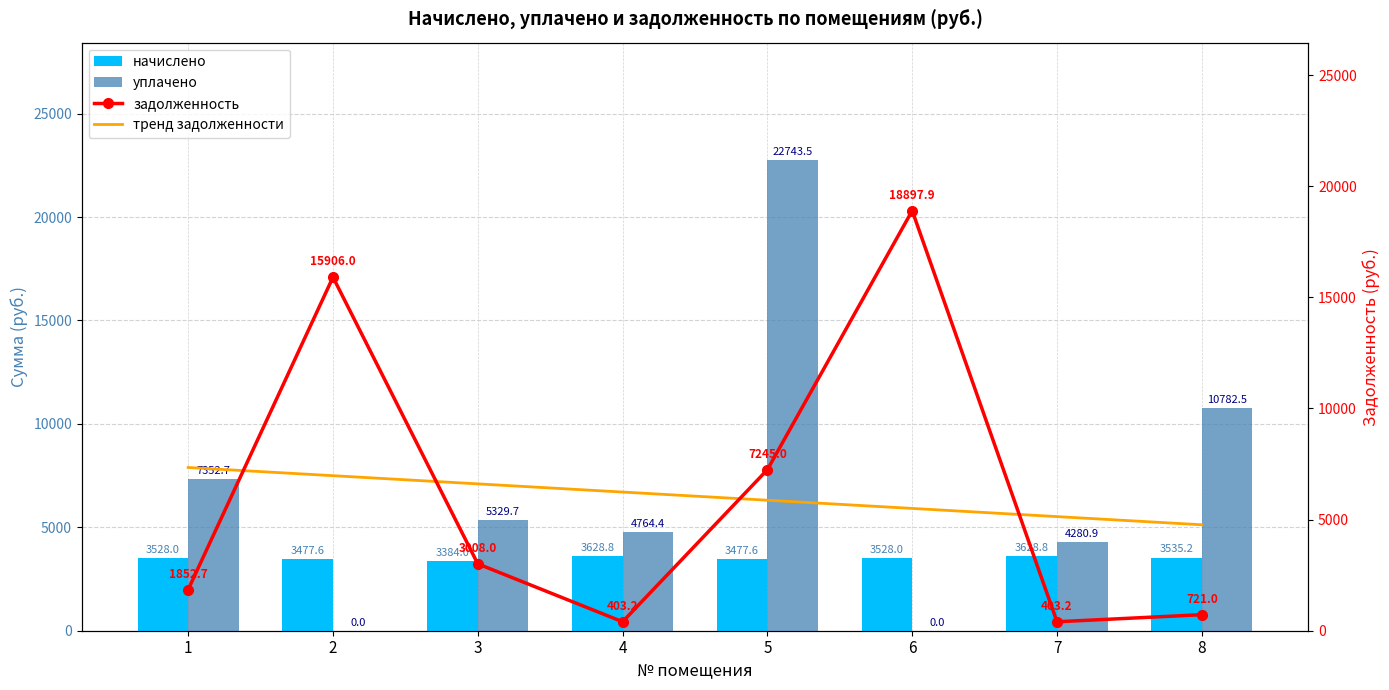

Rank the categories by задолженность value from highest to lowest.

6, 2, 5, 3, 1, 8, 4, 7